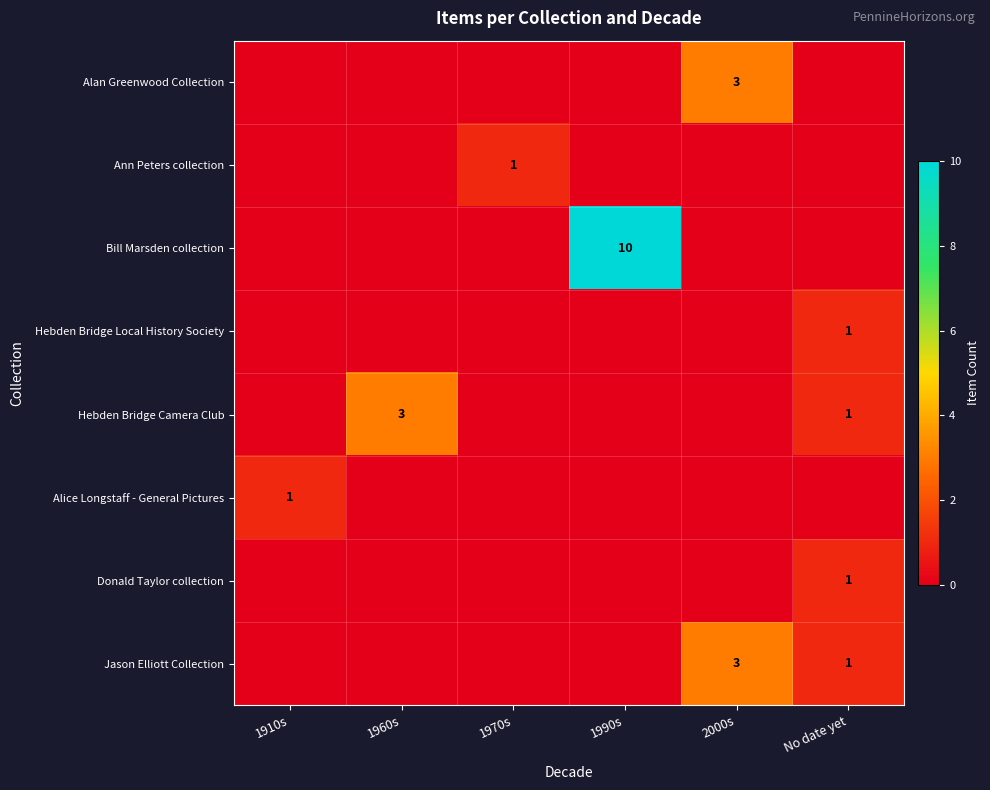

How many series are shown in this chart?

8